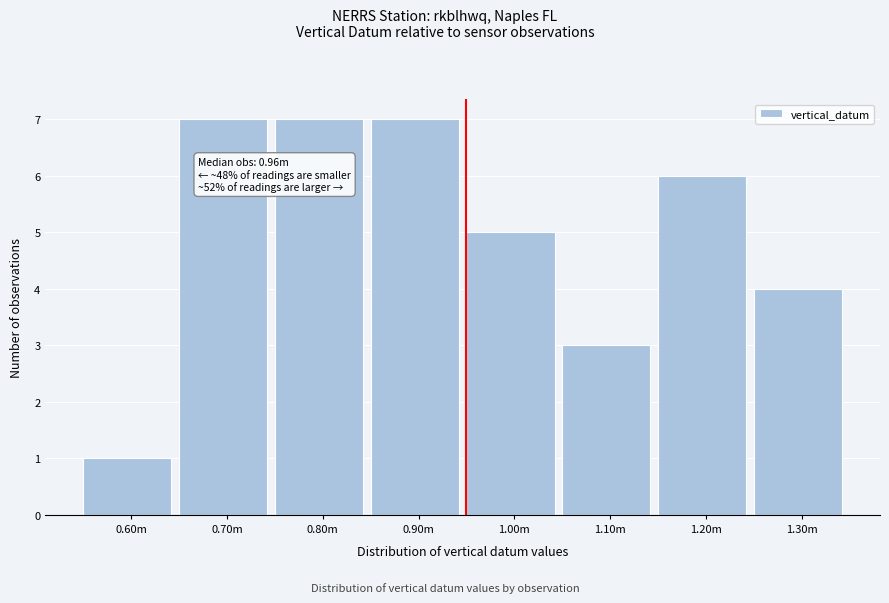

Reading left to right, what are all the values shown in this chart?

0.60m=1	0.70m=7	0.80m=7	0.90m=7	1.00m=5	1.10m=3	1.20m=6	1.30m=4